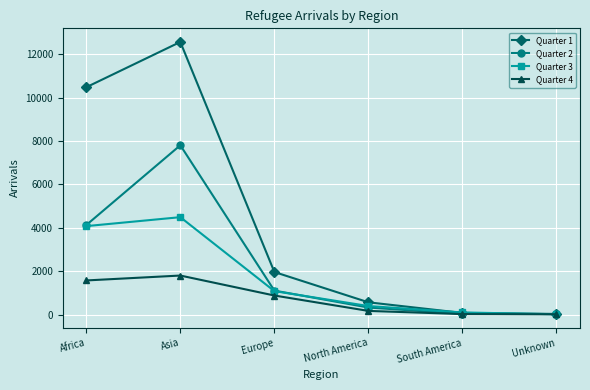

How many lines are shown in the chart?

4